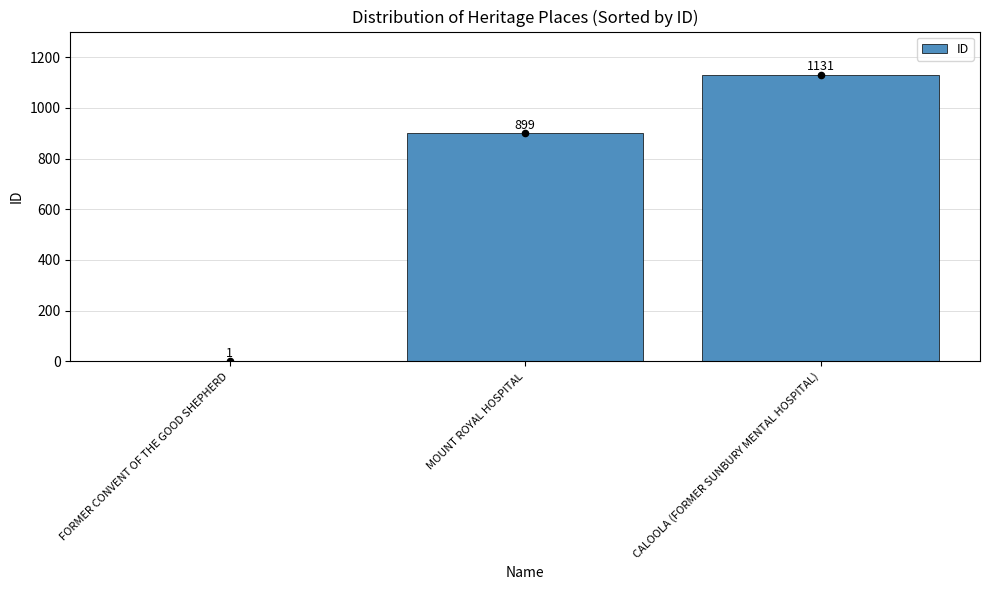

Between FORMER CONVENT OF THE GOOD SHEPHERD and MOUNT ROYAL HOSPITAL, which is larger?

MOUNT ROYAL HOSPITAL